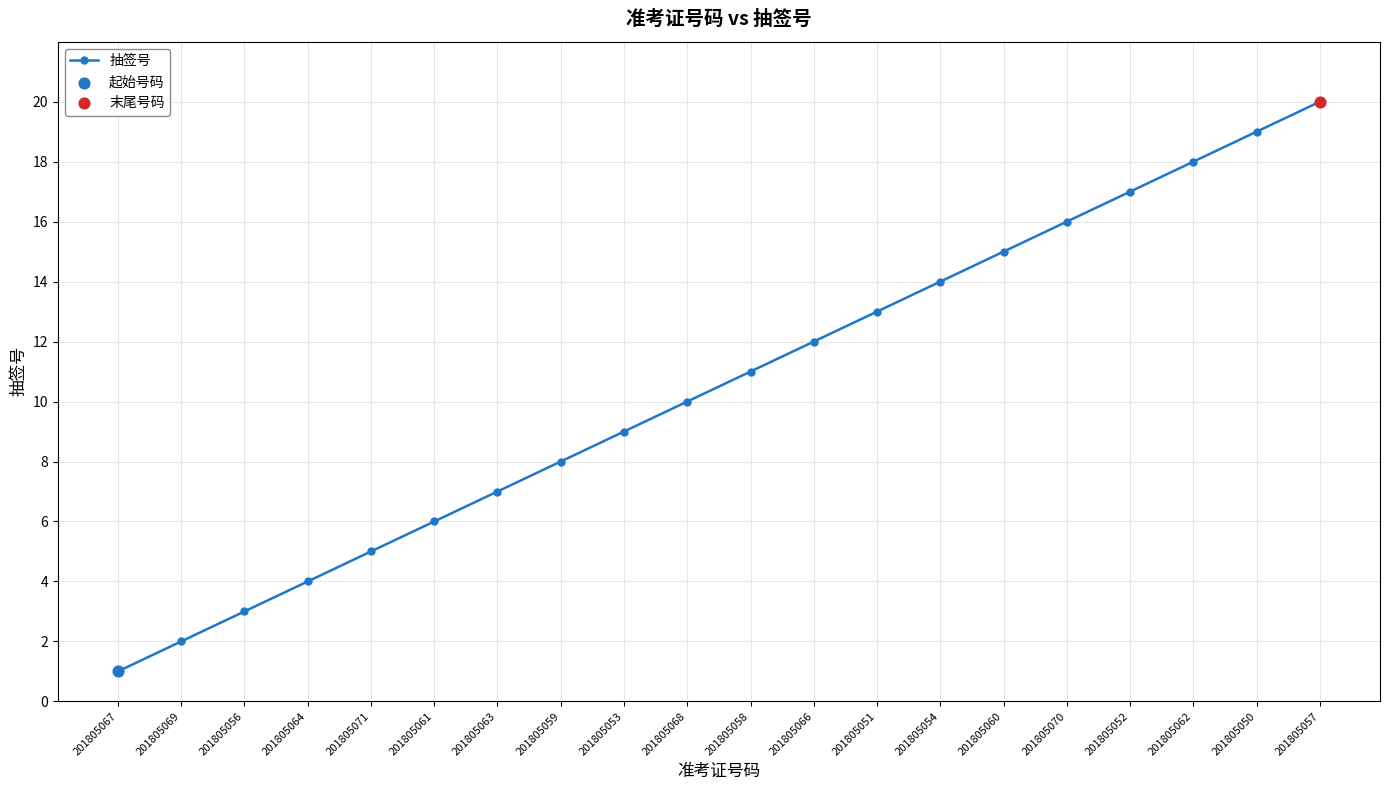

What is the change in value from 201805069 to 201805054?

+12